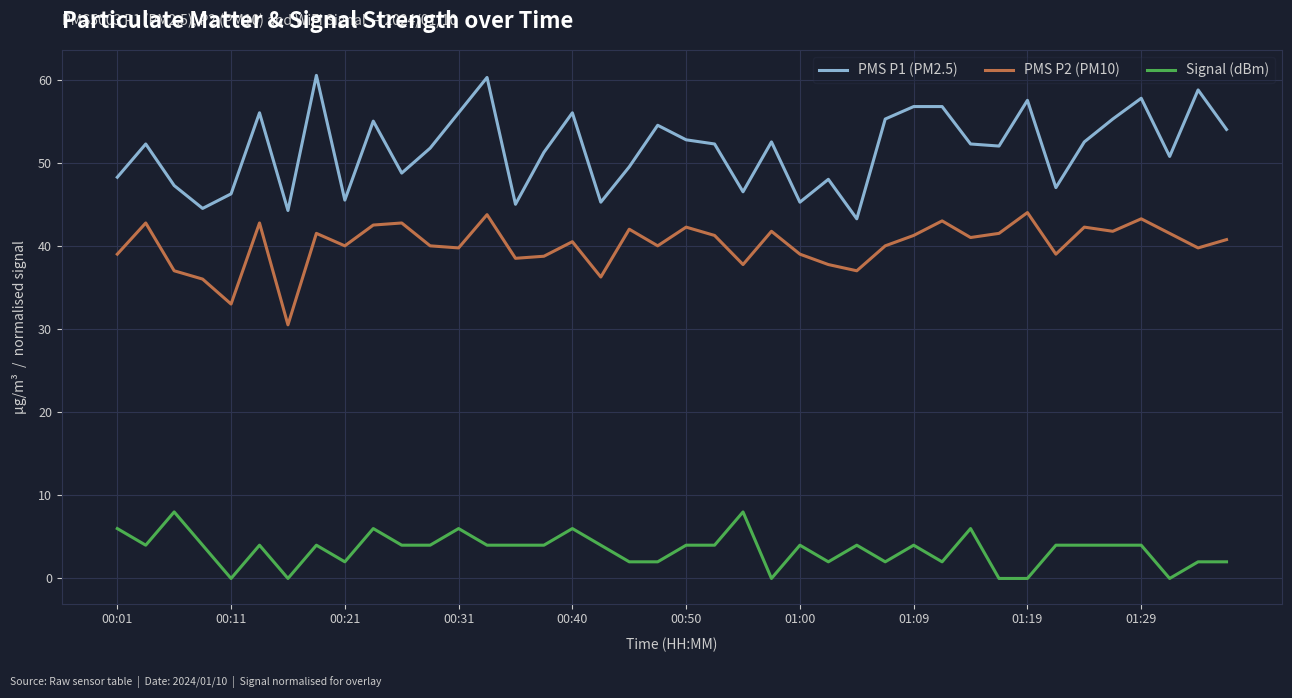

What are all the series names shown in the legend?

PMS P1 (PM2.5), PMS P2 (PM10), Signal (dBm)